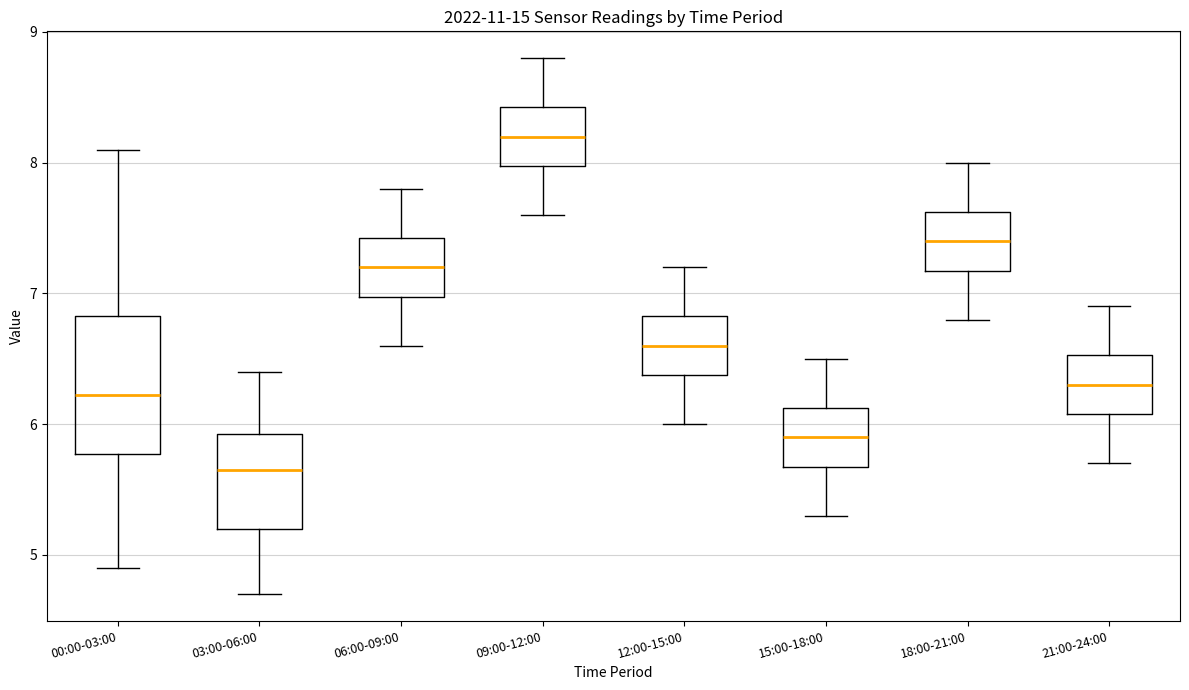

Where does the median line of the box for 15:00-18:00 sit on the y-axis? The values are not printed on the chart, so give them approximately, as read against the axis.

5.9